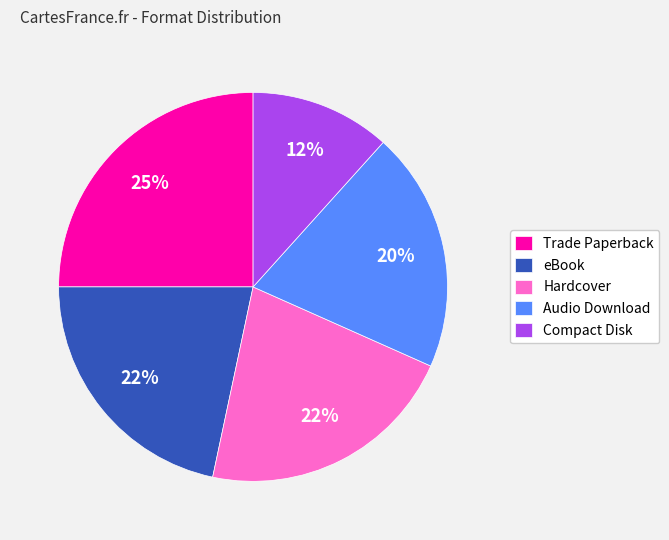

Does any single category account for the majority?

No